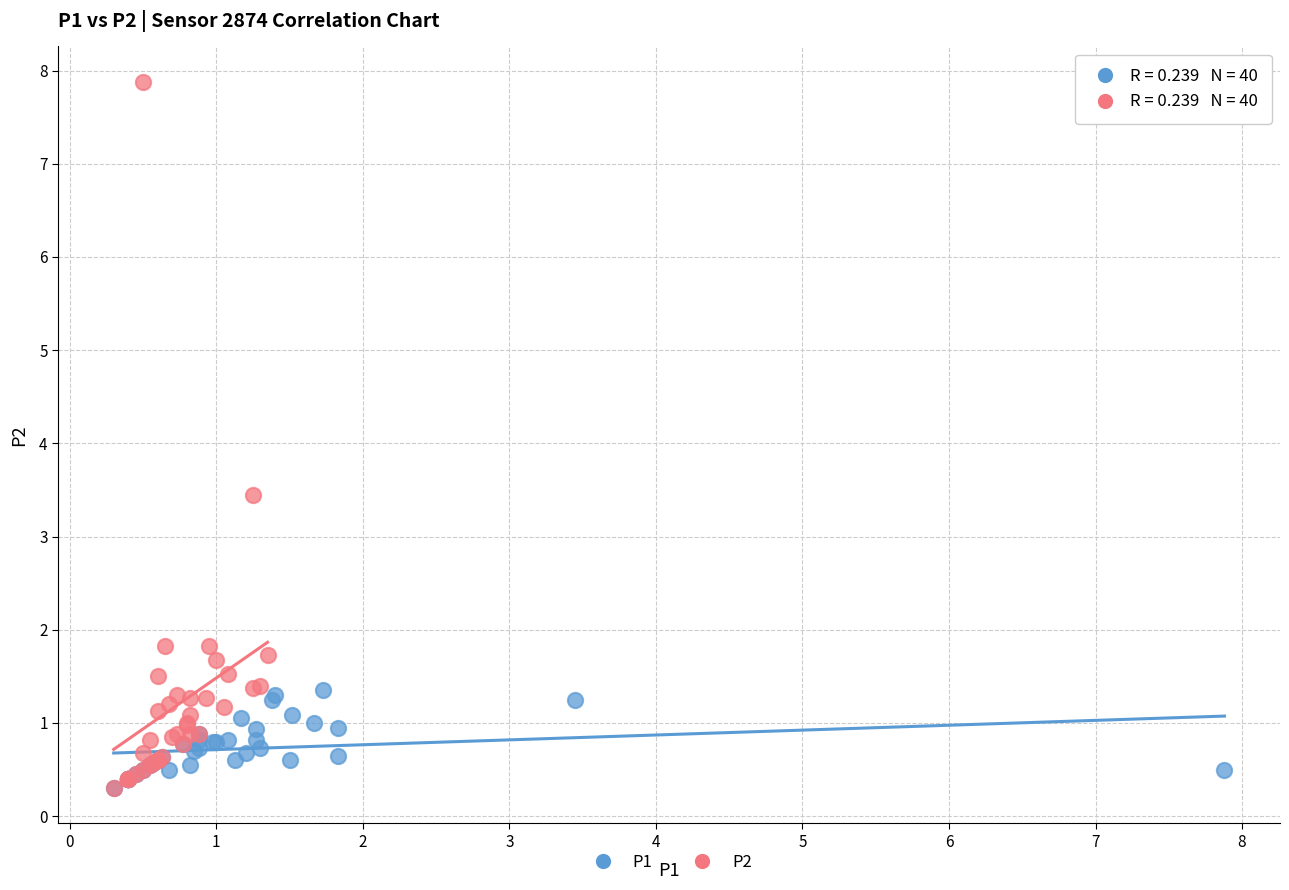

Which series has the widest spread of Y values?

P2